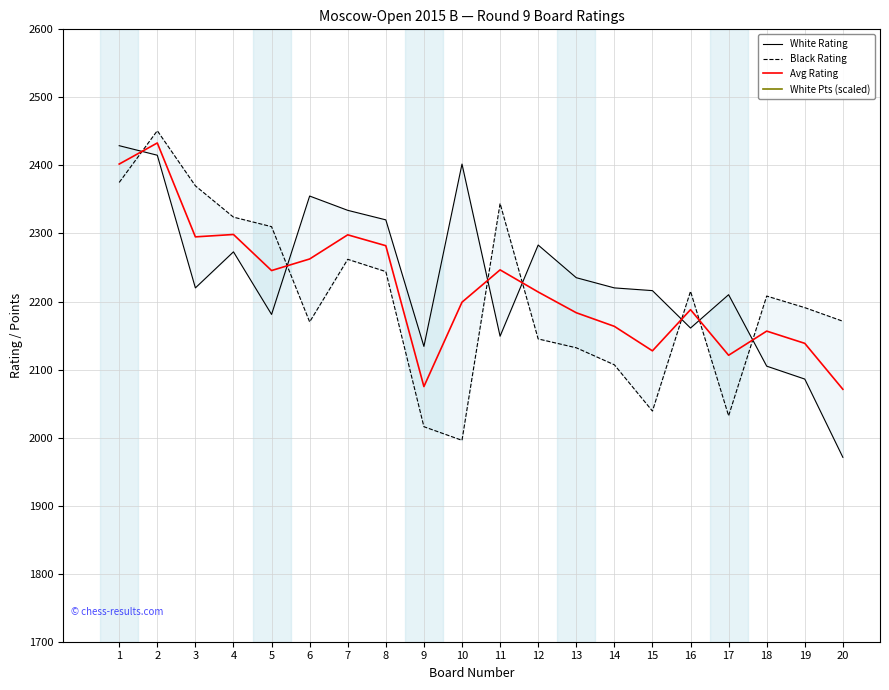

Which series changed the most between 2 and 3?

White Rating